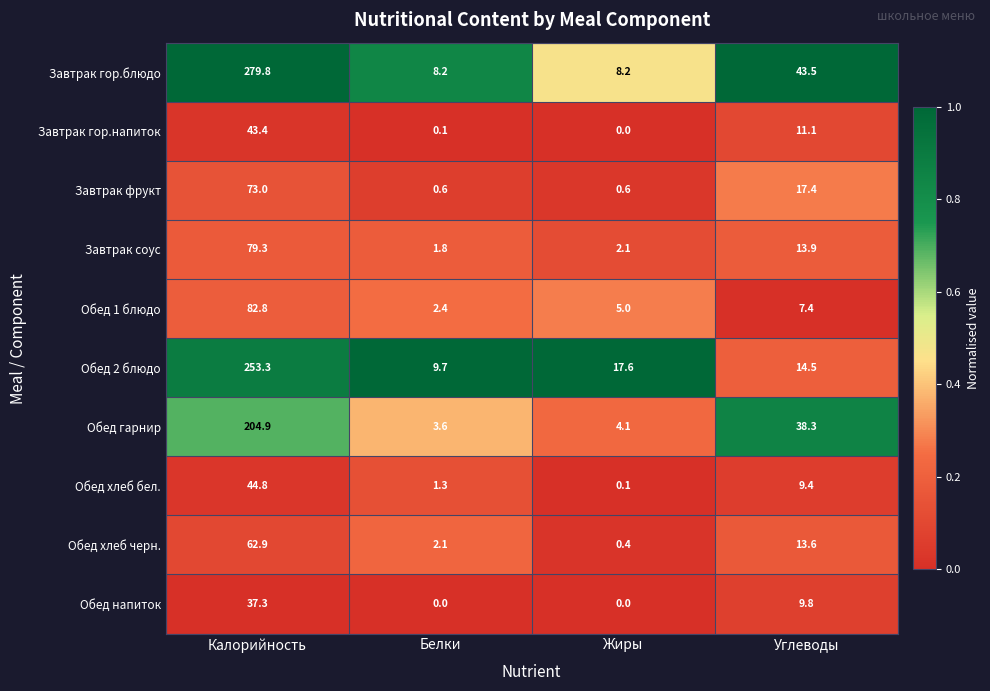

What is the sum of all Обед хлеб черн. values?

79.0